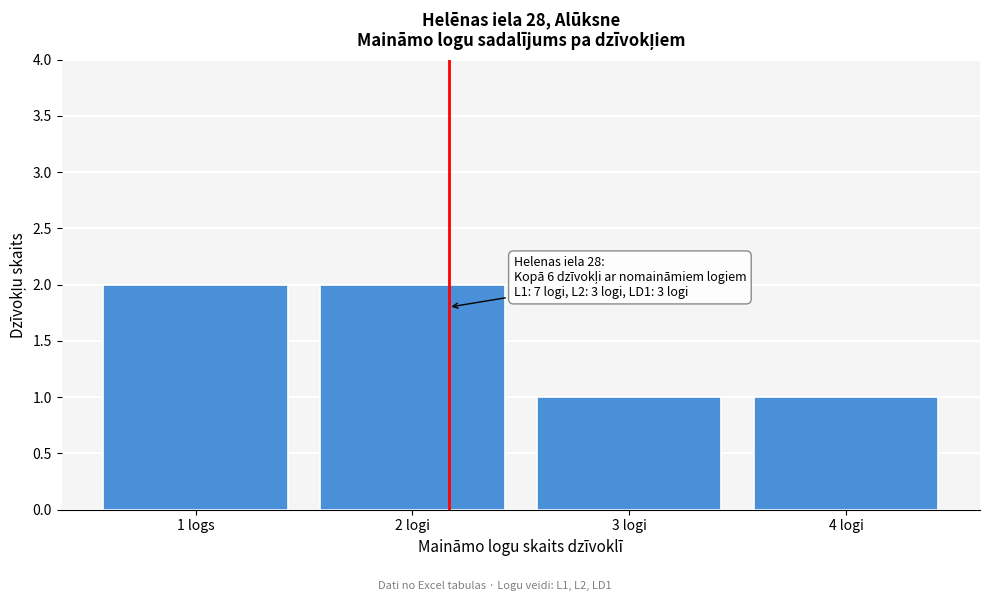

Reading left to right, what are all the values shown in this chart?

1 logs=2	2 logi=2	3 logi=1	4 logi=1